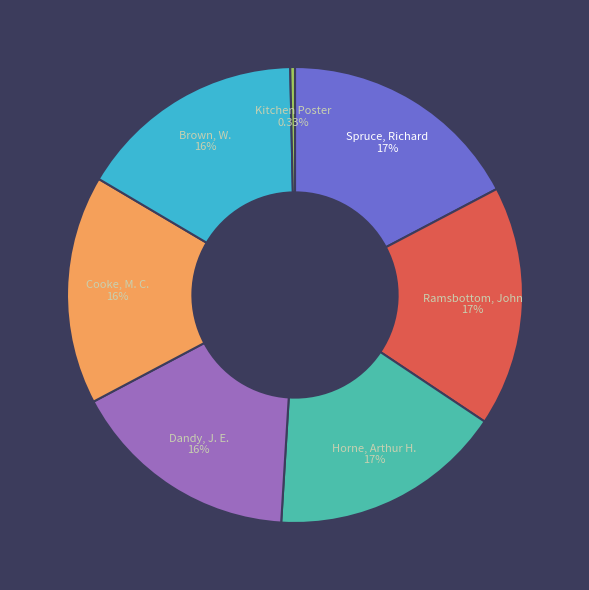

What percentage do Kitchen Poster and Brown, W. together represent?

16.5%